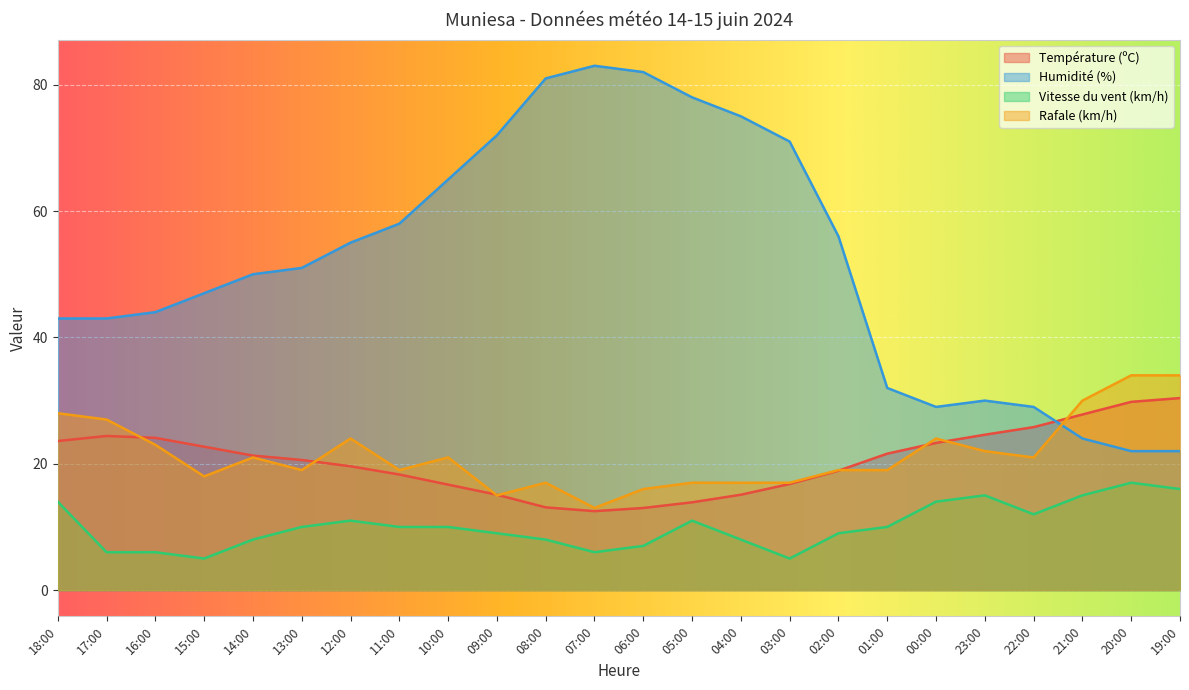

Between 08:00 and 04:00, which is larger?

04:00